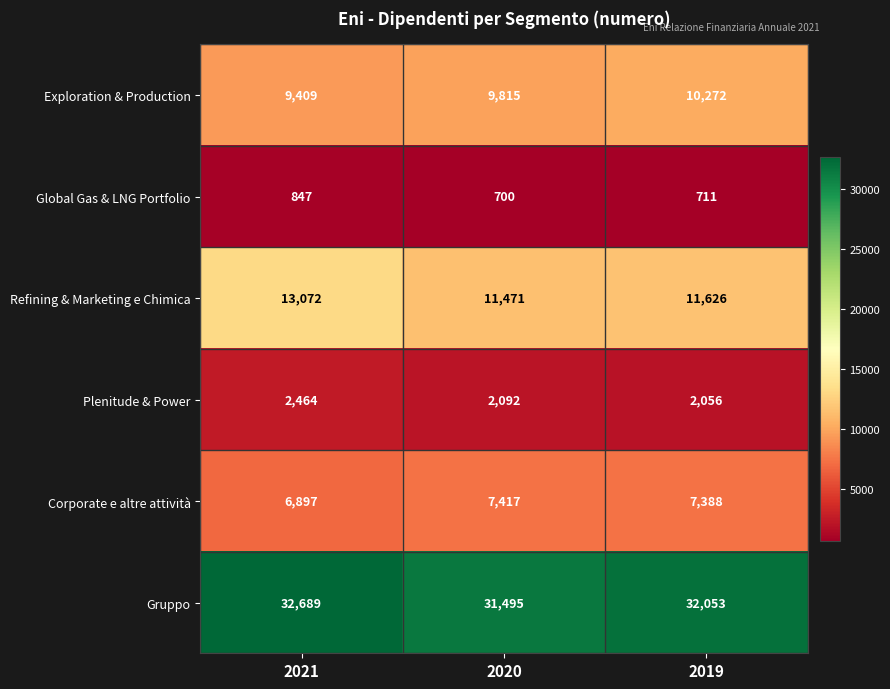

List the series in order of their peak value, highest first.

Gruppo, Refining & Marketing e Chimica, Exploration & Production, Corporate e altre attività, Plenitude & Power, Global Gas & LNG Portfolio